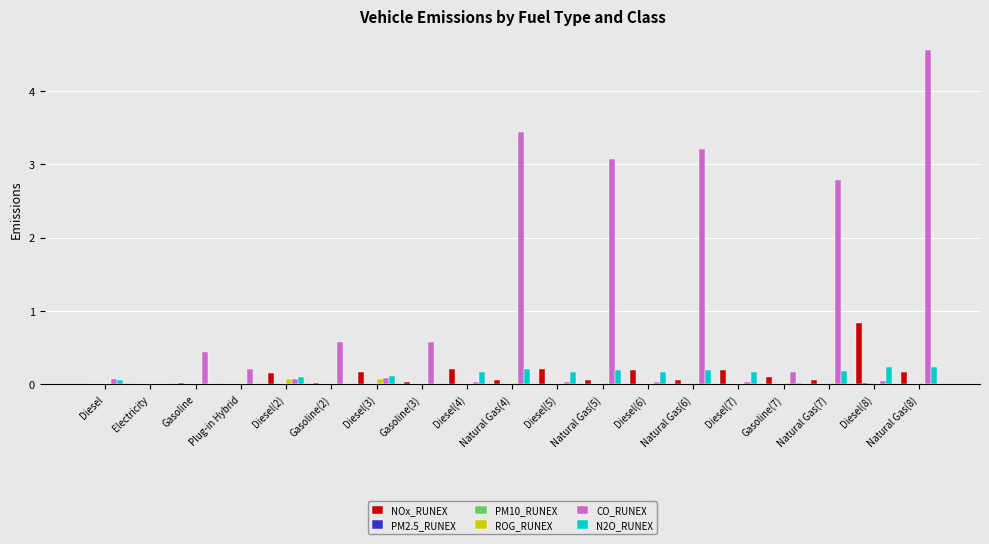

What is the maximum value shown in the chart?

4.6